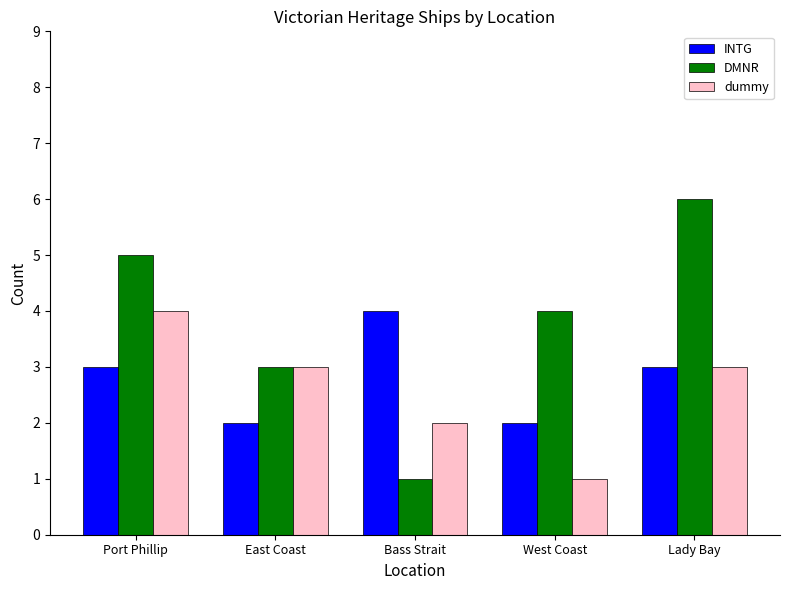

Count the INTG values in the range 2 to 3.

4